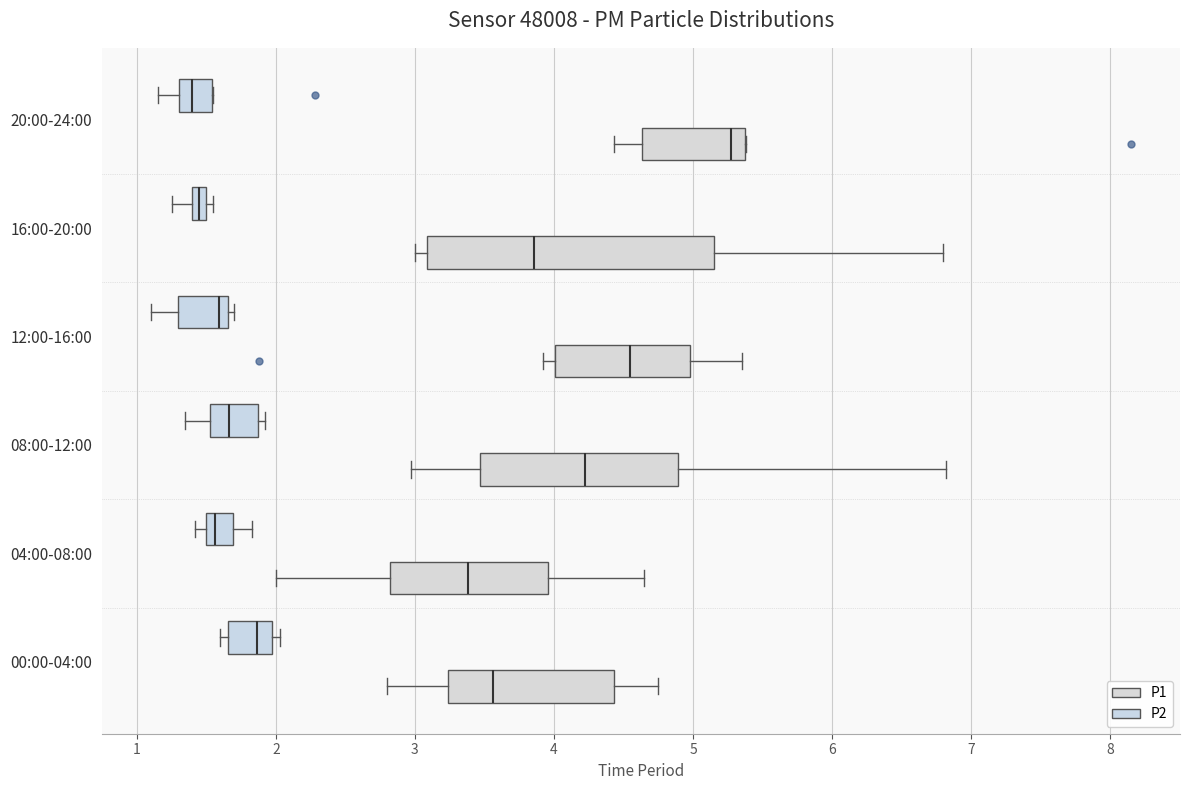

Where does the left whisker of the box for 00:00-04:00 (P1) end on the x-axis? The values are not printed on the chart, so give them approximately, as read against the axis.

2.8